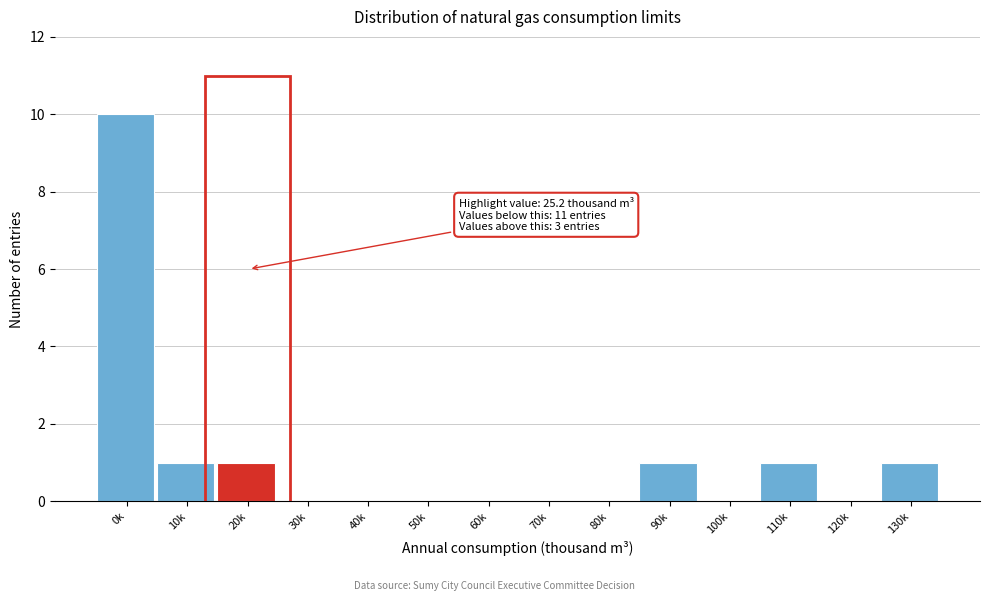

Reading right to left, what are all the values shown in this chart?

130k=1	120k=0	110k=1	100k=0	90k=1	80k=0	70k=0	60k=0	50k=0	40k=0	30k=0	20k=1	10k=1	0k=10